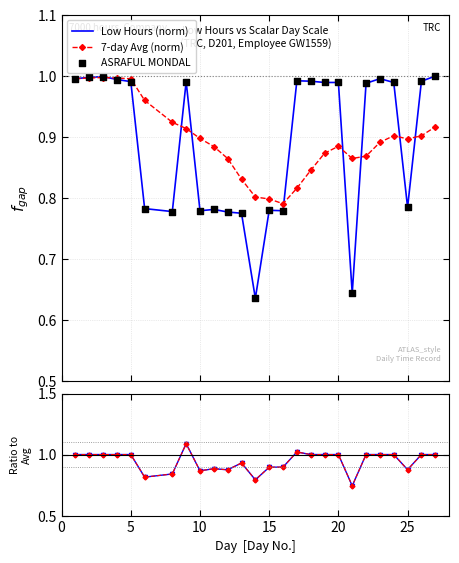

Which series reaches the minimum Y coordinate?

Low Hours (norm)